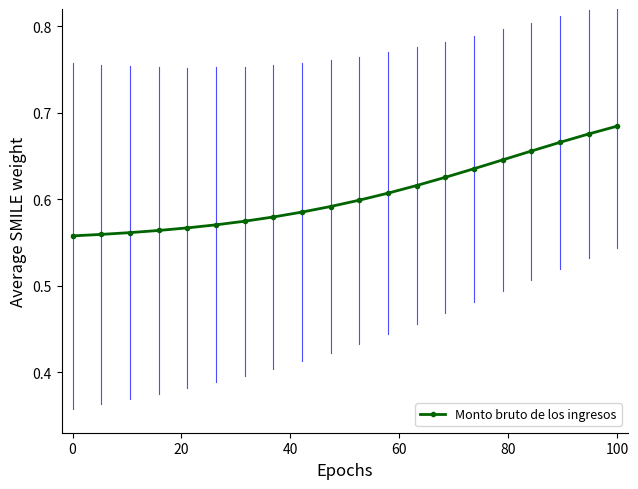

How many values are between 0 and 1?

20